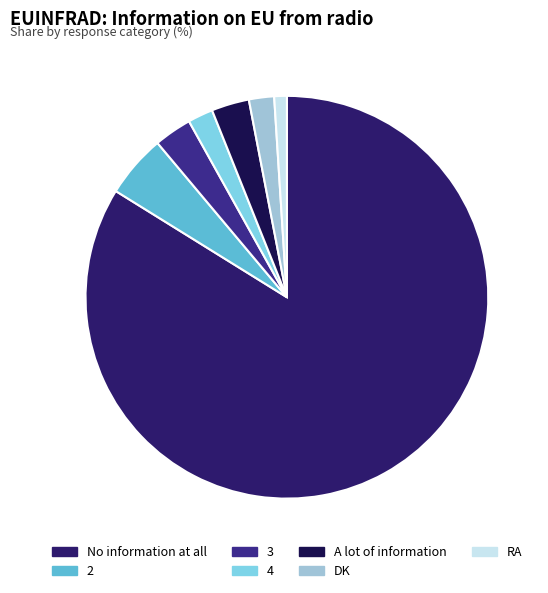

To the nearest percent, what portion does DK represent?

2%